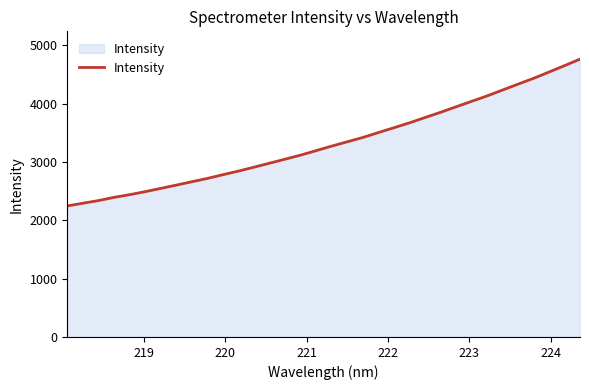

What is the smallest value displayed?

2247.2